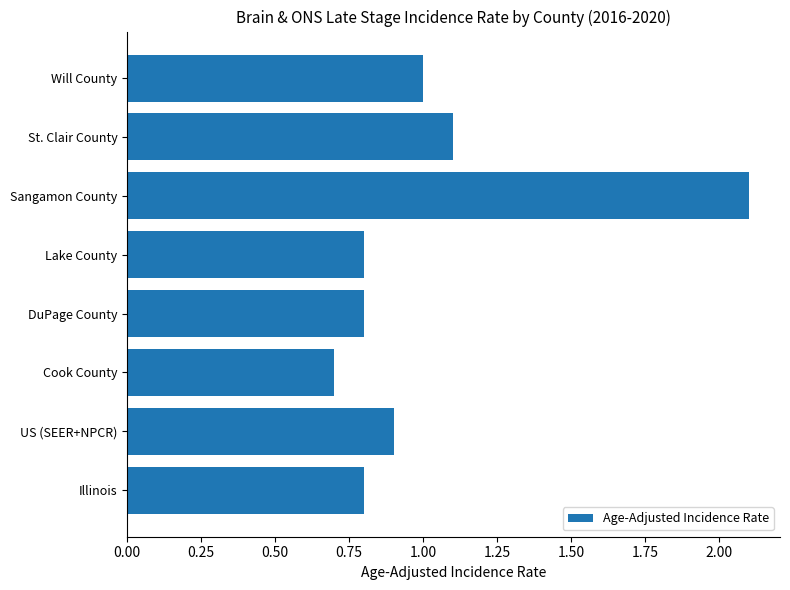

The value at Will County is 1.4. True or false?

False